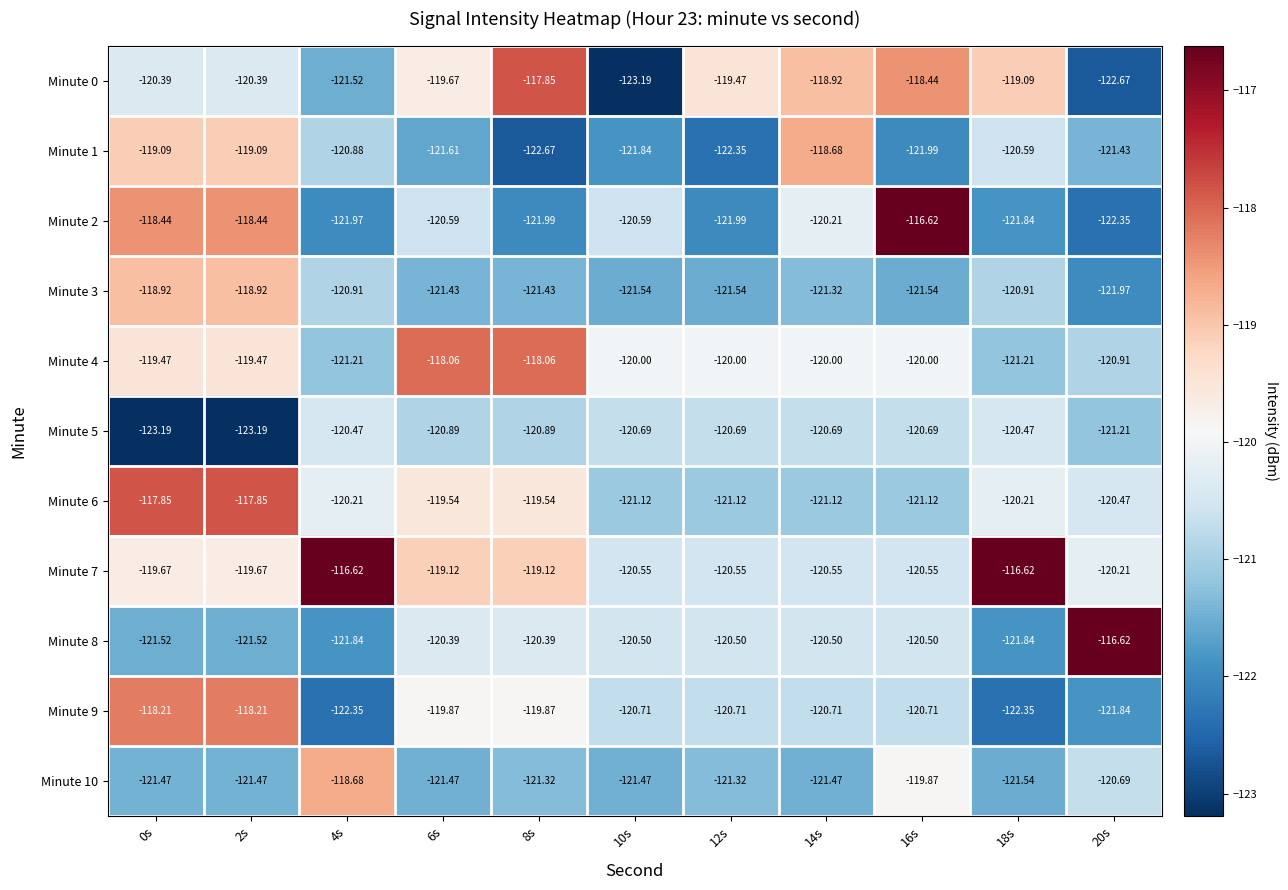

Is the value of Minute 3 at 6s greater than the value of Minute 9 at 20s?

Yes